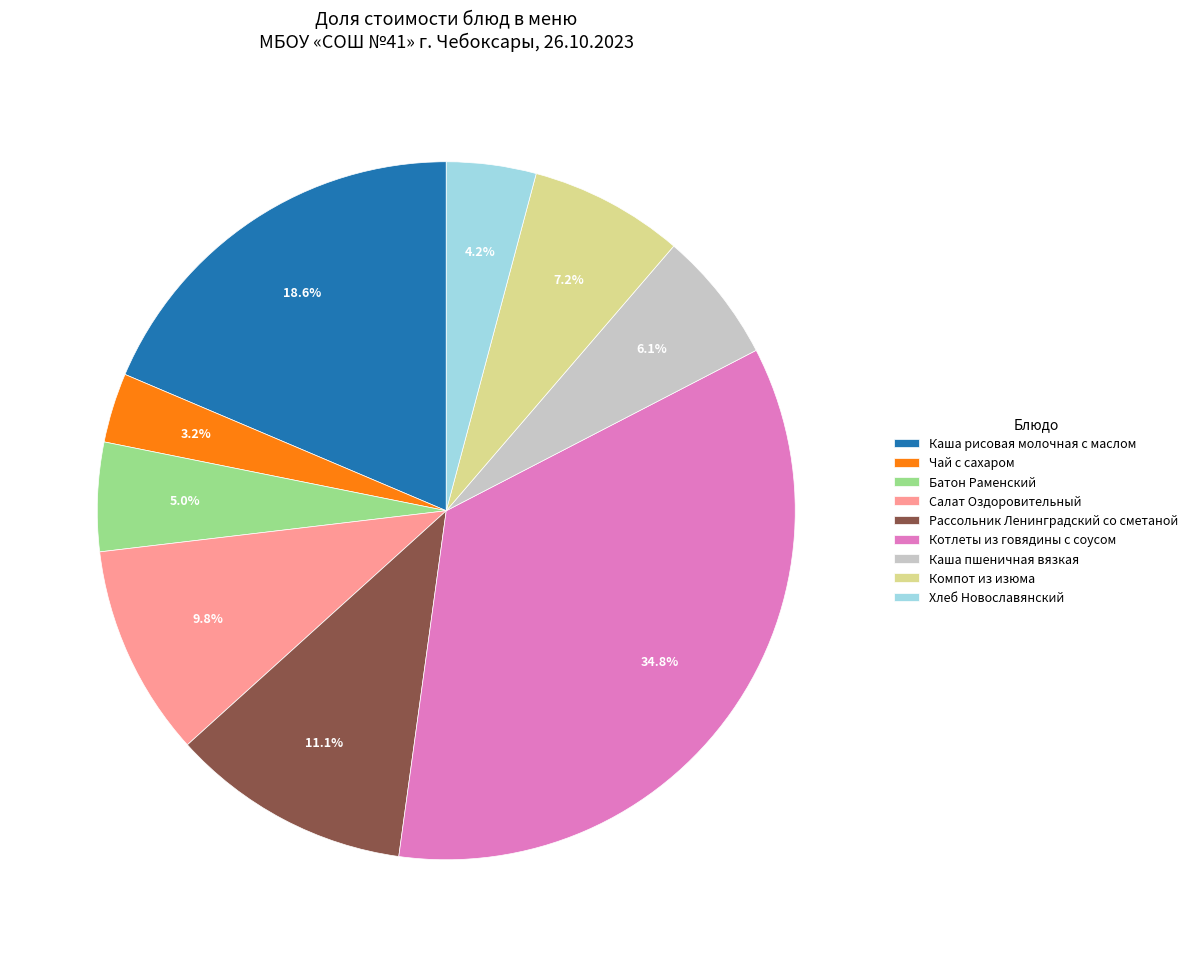

To the nearest percent, what is the difference between the Батон Раменский and Рассольник Ленинградский со сметаной slice percentages?

6%